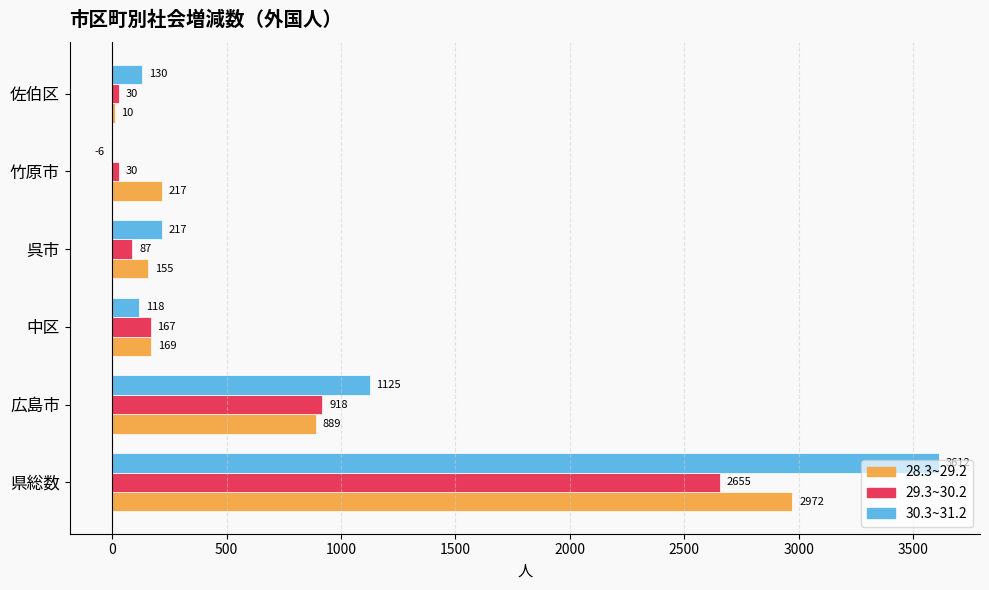

Count the number of data series in this chart.

3